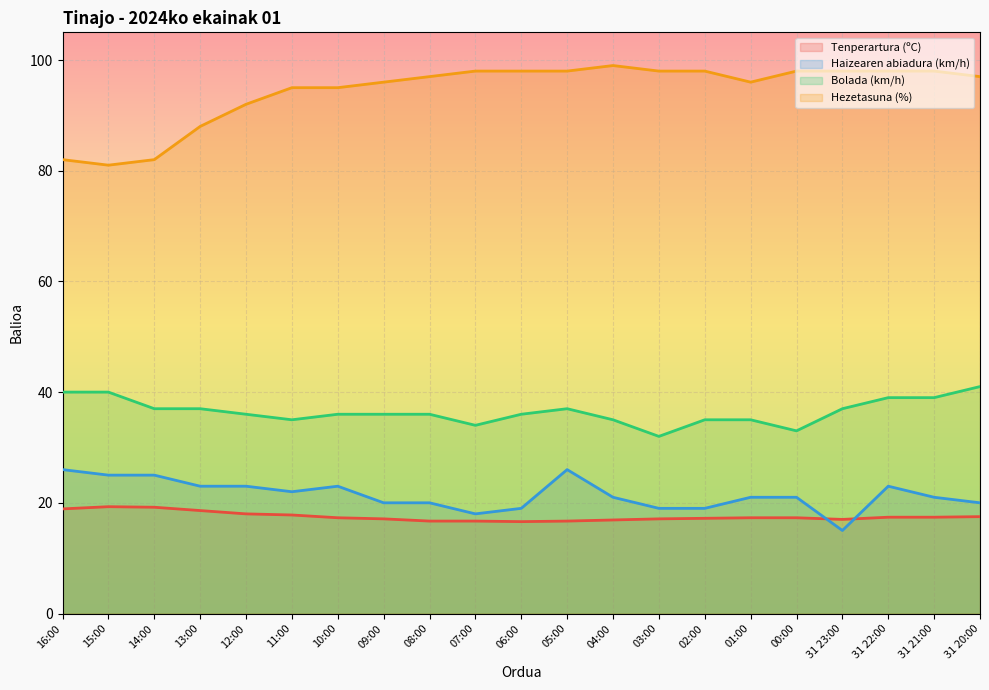

True or false: Haizearen abiadura (km/h) and Hezetasuna (%) cross at least once.

False